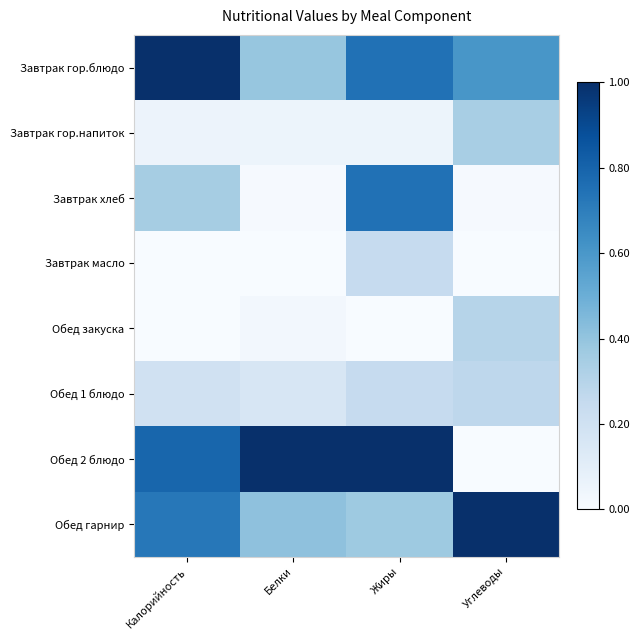

At how many categories does at least one series exceed 0?

4